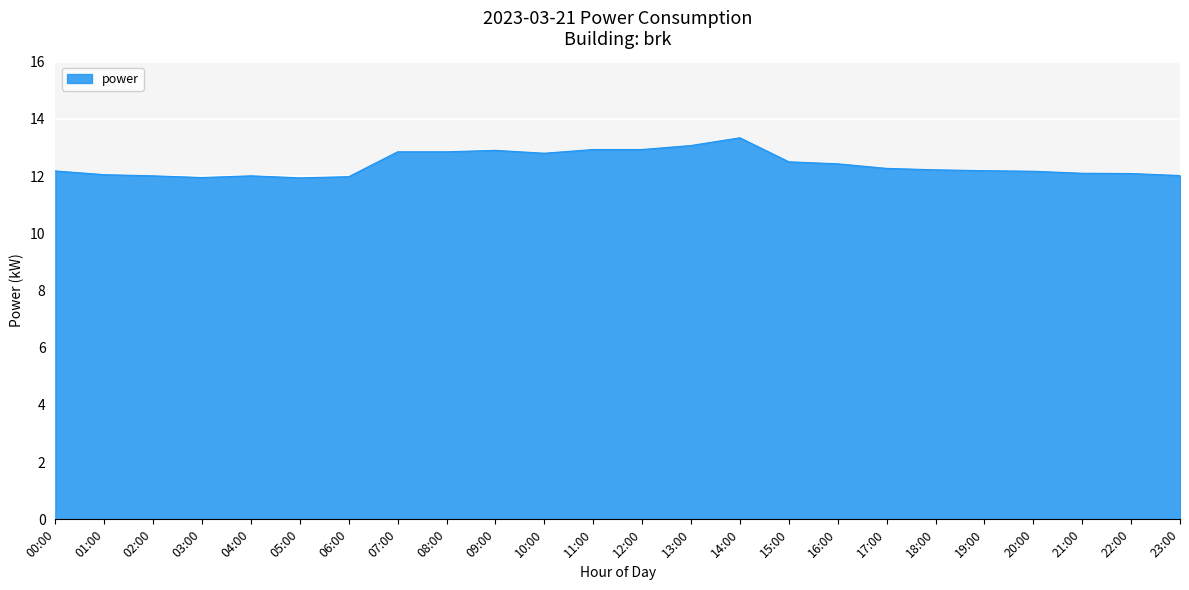

What is the minimum value shown in the chart?

11.9